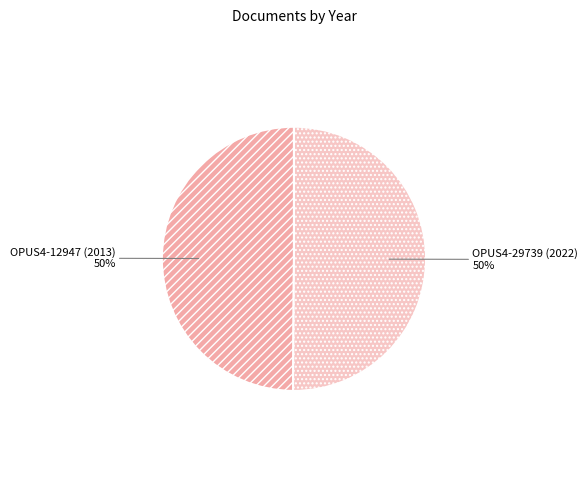

True or false: OPUS4-12947 (2013) accounts for 50% of the total.

True